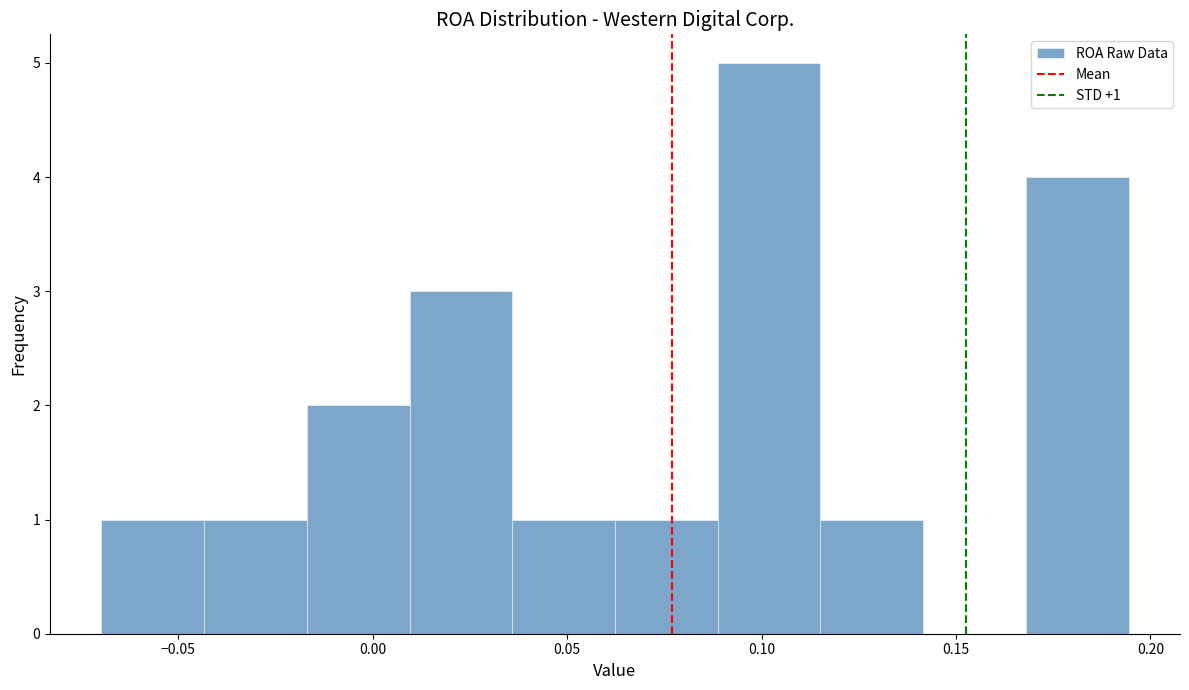

Over which range of the x-axis is the bar tallest?

0.090 to 0.115